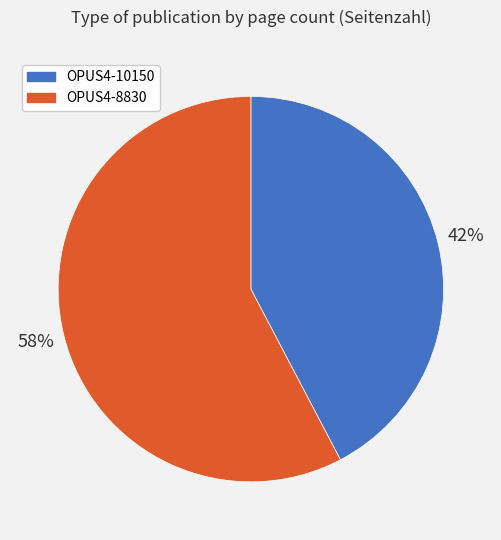

Does any single category account for the majority?

Yes